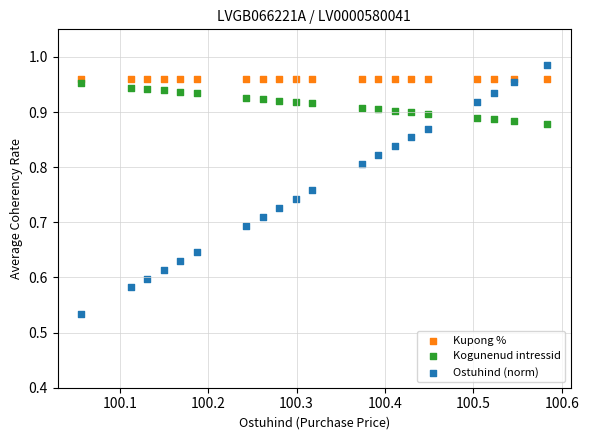

Which series reaches the maximum Y coordinate?

Ostuhind (norm)